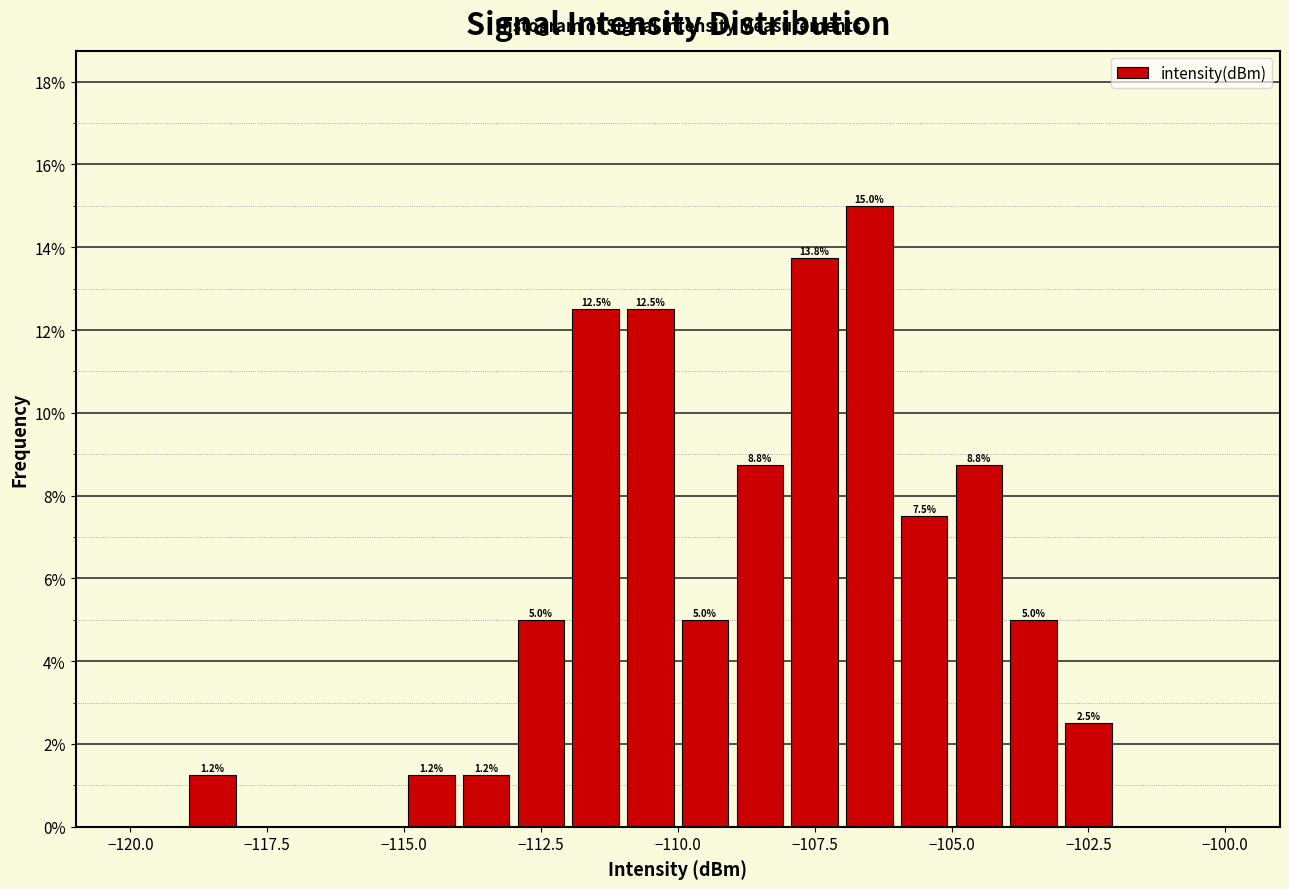

Read against the x-axis, roughly where is the centre of the tallest bar?

-106.5